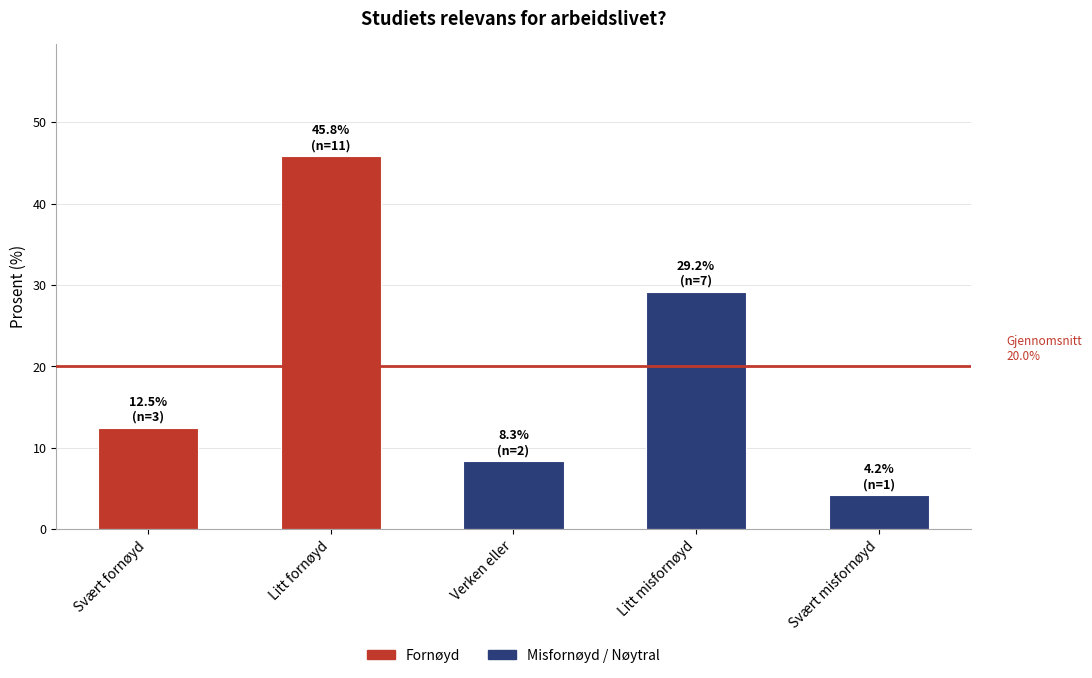

What value does the data have at Verken eller?

8.3